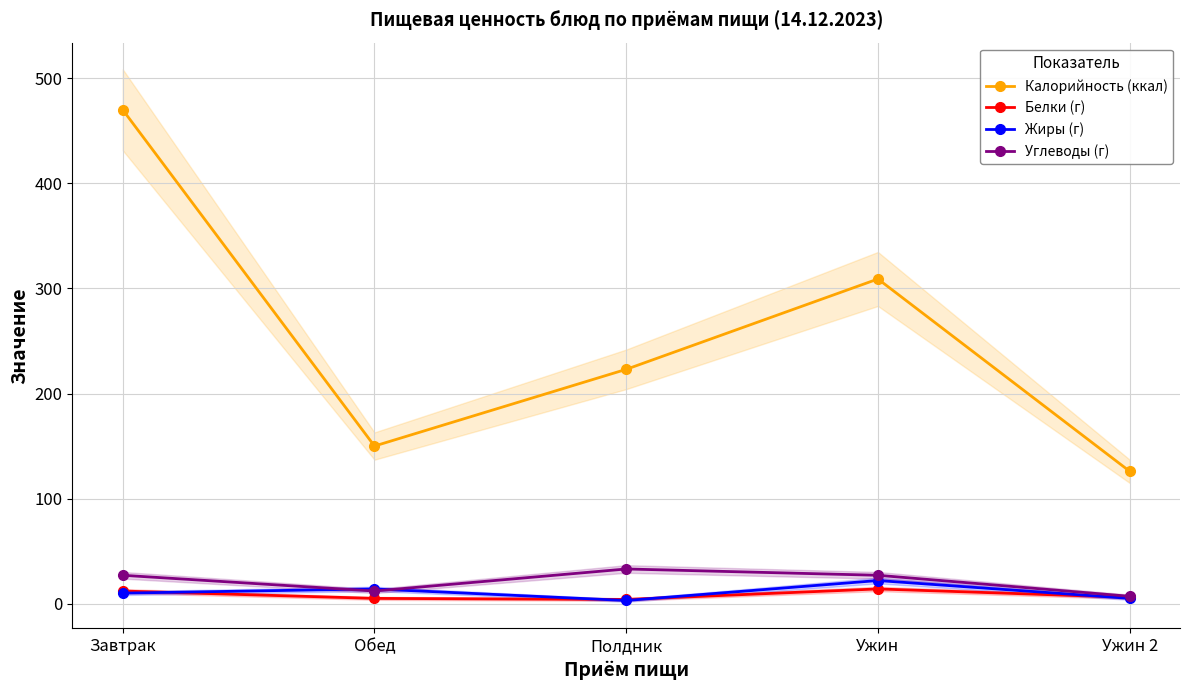

Reading left to right, what are all the values shown in this chart?

Калорийность (ккал): Завтрак=470	Обед=150	Полдник=223	Ужин=309	Ужин 2=126
Белки (г): Завтрак=12	Обед=5	Полдник=4	Ужин=14	Ужин 2=6
Жиры (г): Завтрак=10	Обед=14	Полдник=3	Ужин=22	Ужин 2=5
Углеводы (г): Завтрак=27	Обед=12	Полдник=33	Ужин=27	Ужин 2=7